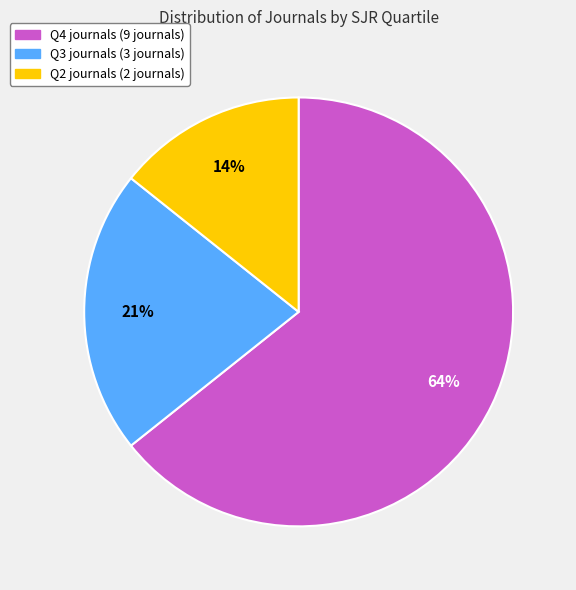

To the nearest percent, what is the average slice percentage?

33%